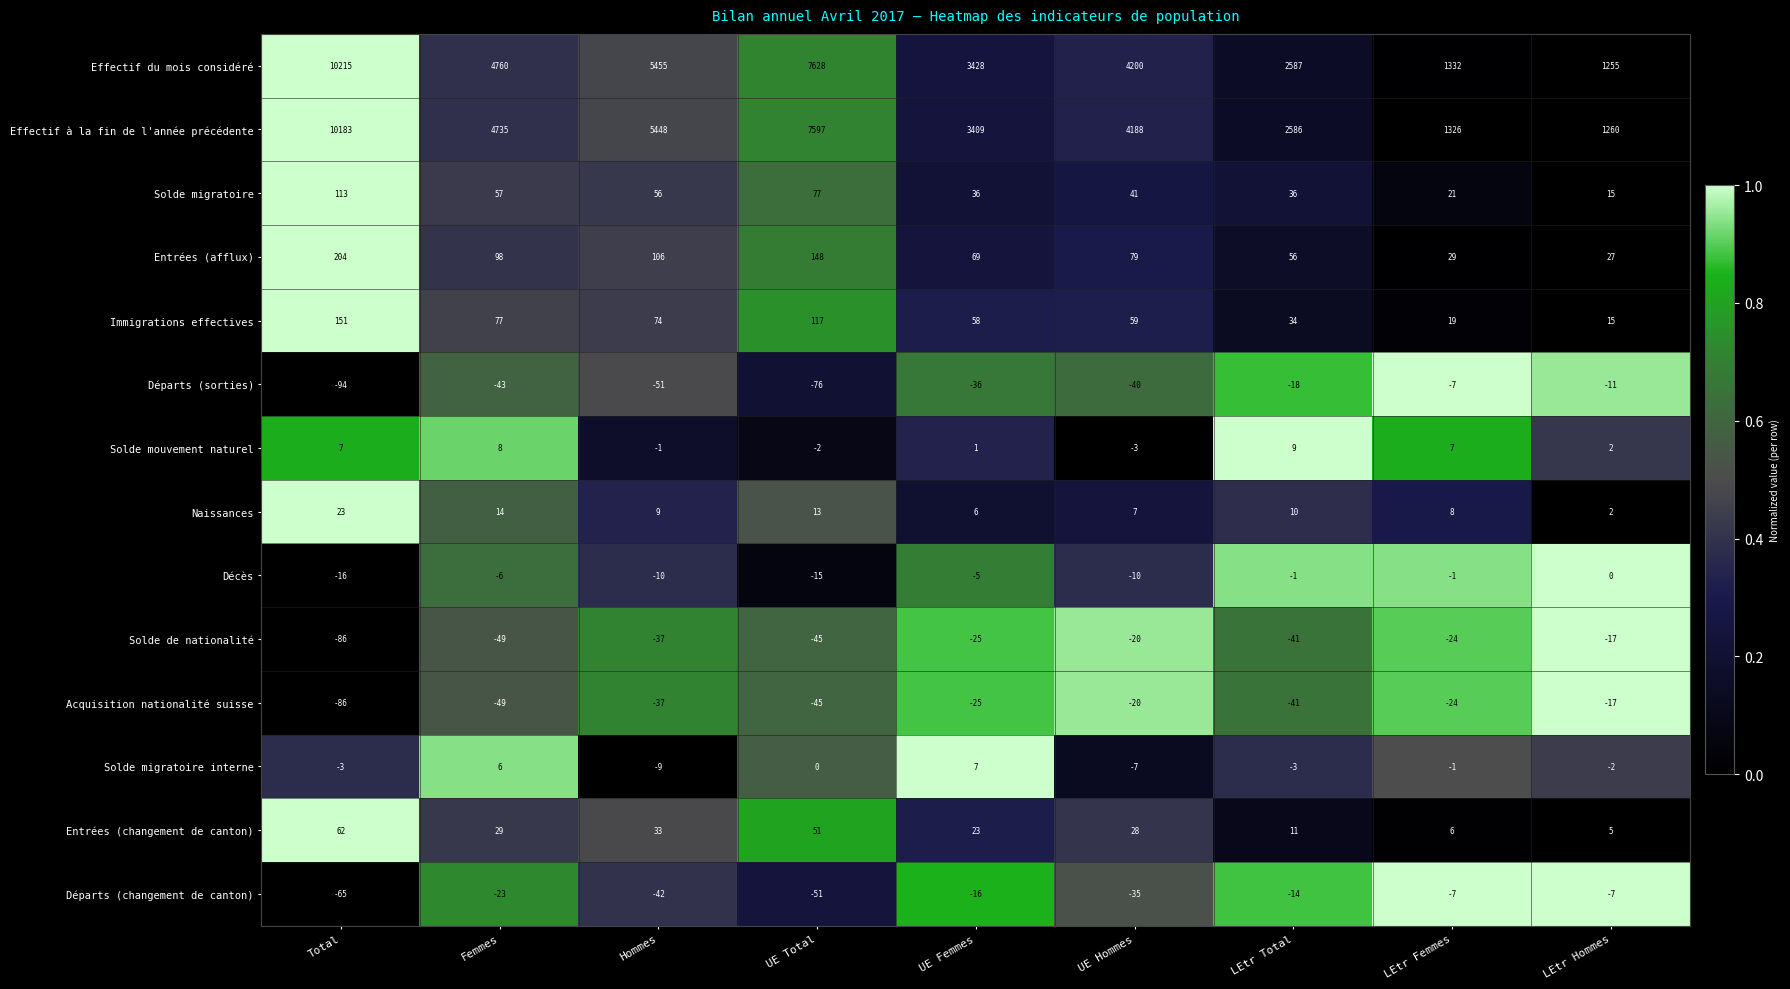

At which category does the chart reach its minimum across all series?

Total